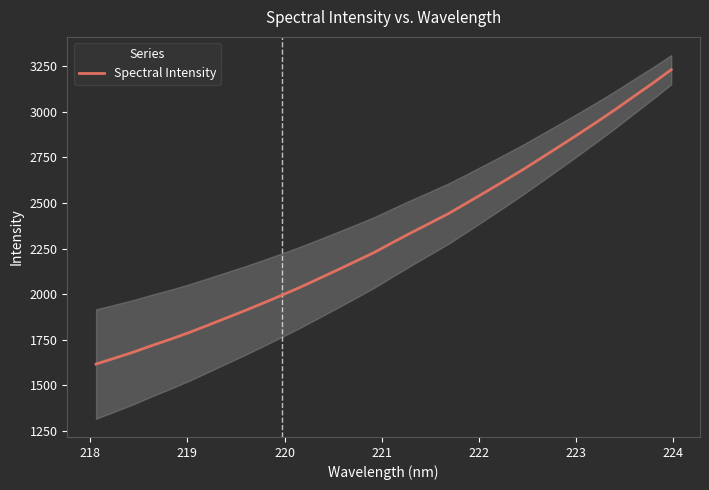

True or false: there are more than 1 points higher than both neighbors.

False